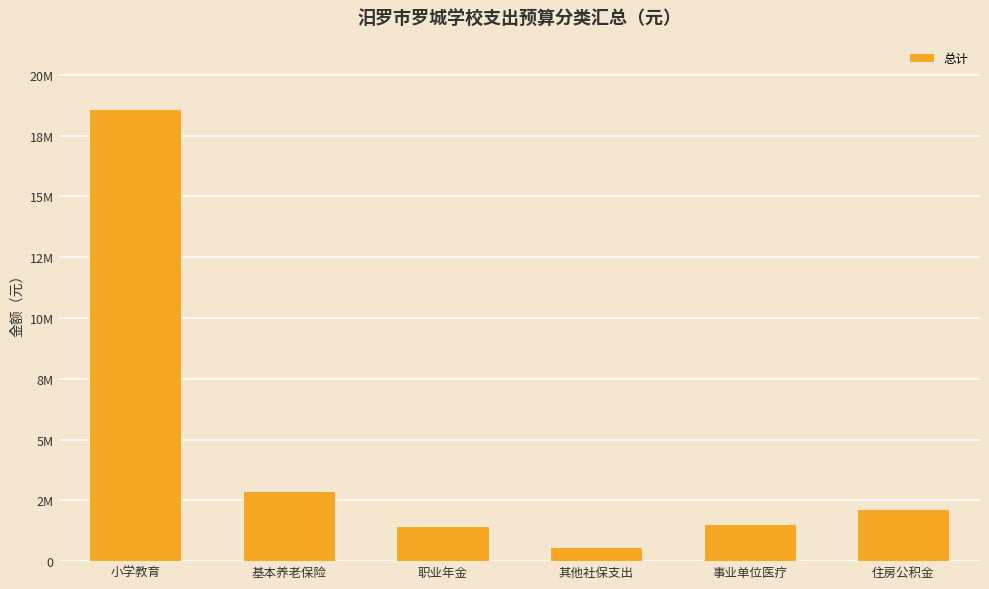

List the labels in order of value, largest first.

小学教育, 基本养老保险, 住房公积金, 事业单位医疗, 职业年金, 其他社保支出